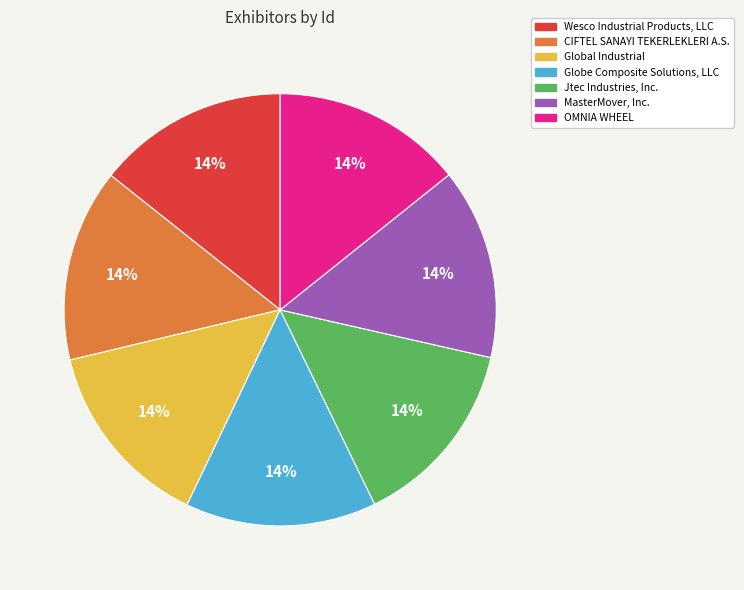

What is the ratio of the value at Wesco Industrial Products, LLC to the value at Global Industrial?

1.0